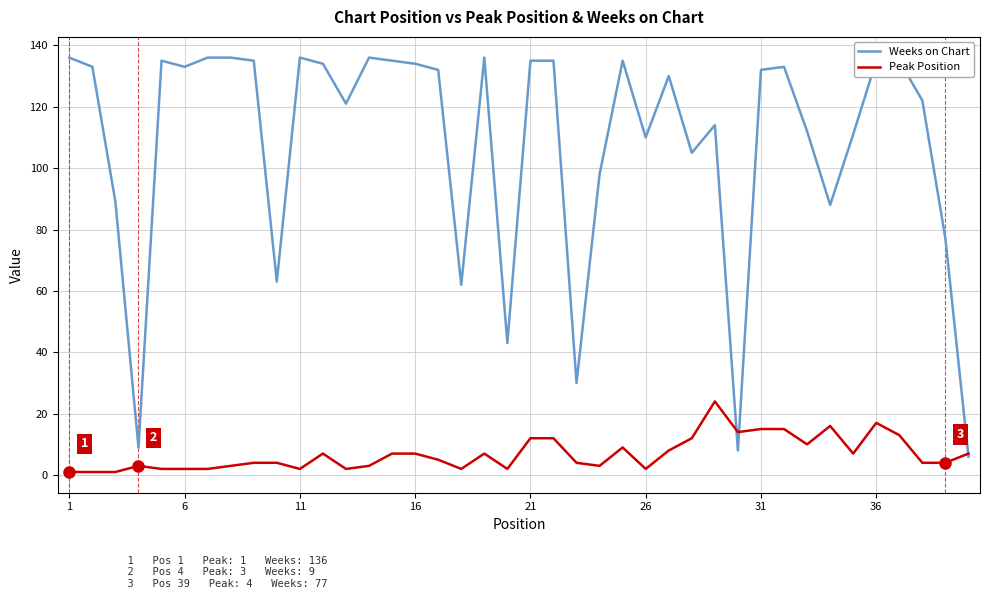

Which series has the largest range (max minus min)?

Weeks on Chart